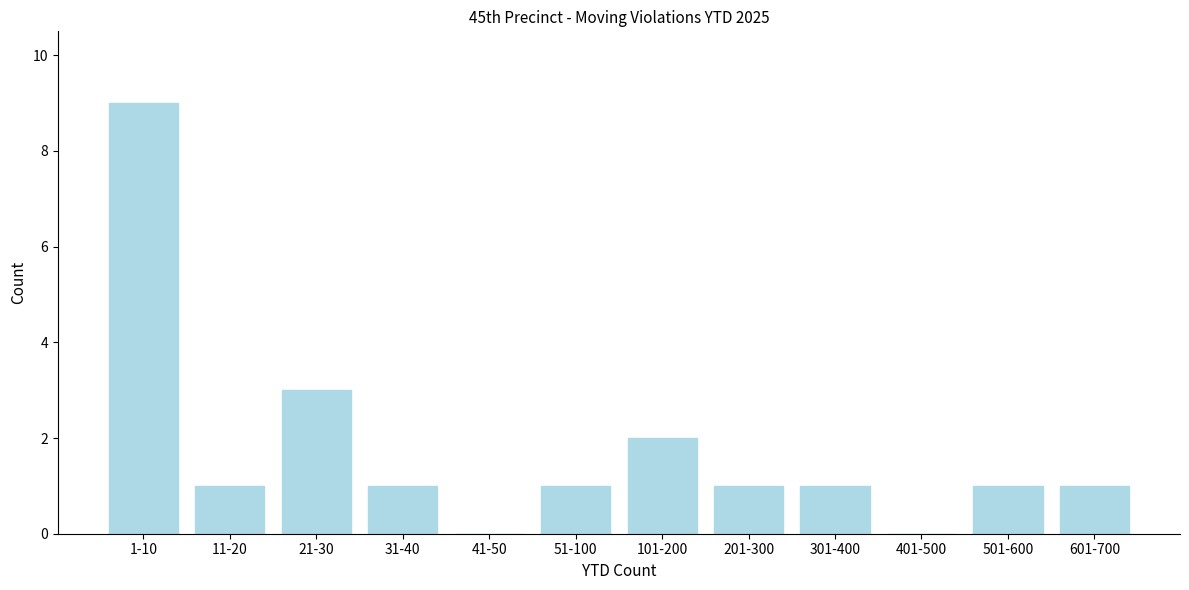

Reading left to right, list all the values displayed in this chart.

1-10=9	11-20=1	21-30=3	31-40=1	41-50=0	51-100=1	101-200=2	201-300=1	301-400=1	401-500=0	501-600=1	601-700=1